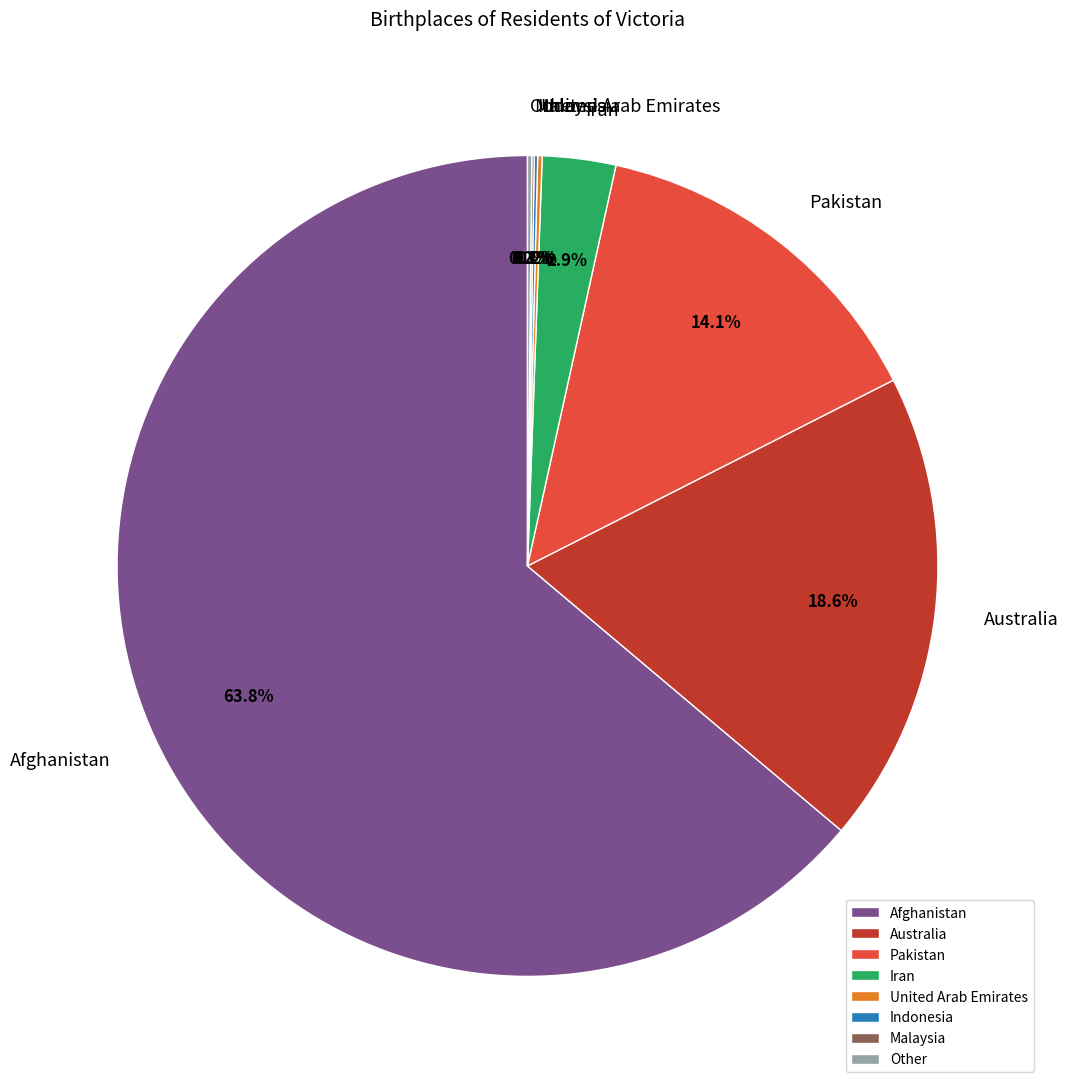

To the nearest percent, what is the average slice percentage?

12%